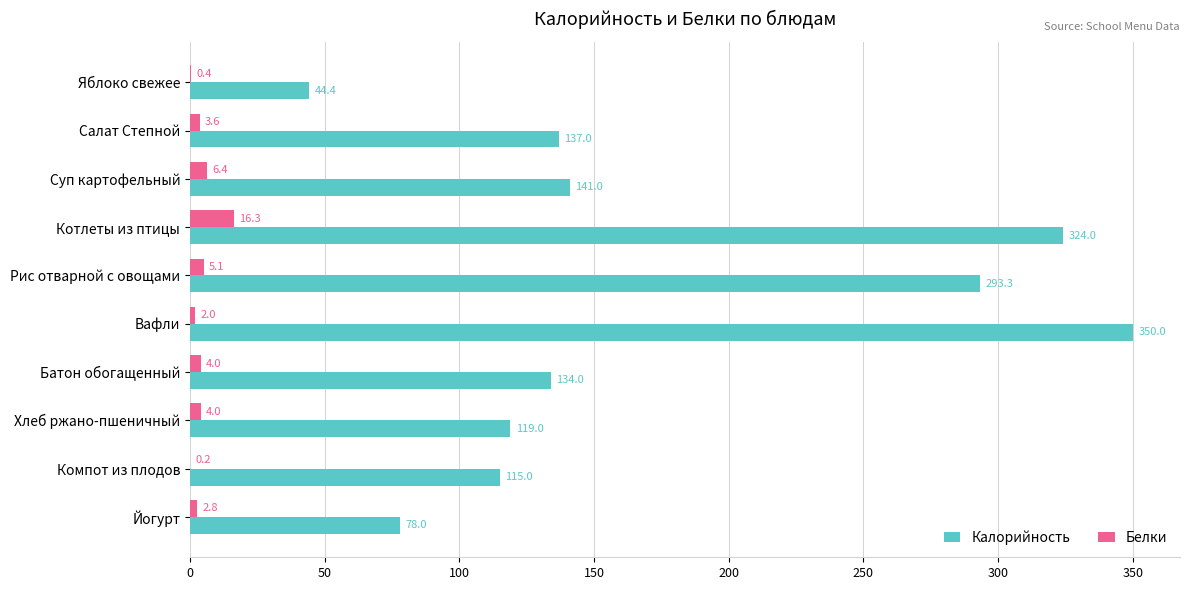

At which category is the sum across all series the highest?

Вафли